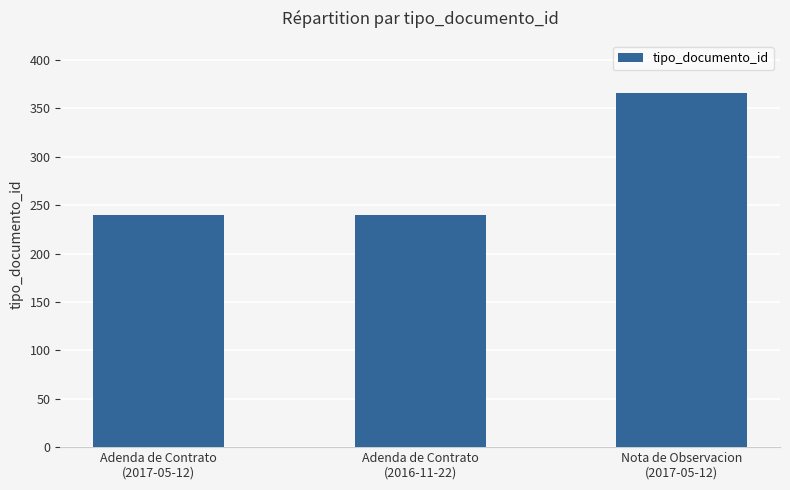

What is the maximum value shown in the chart?

366